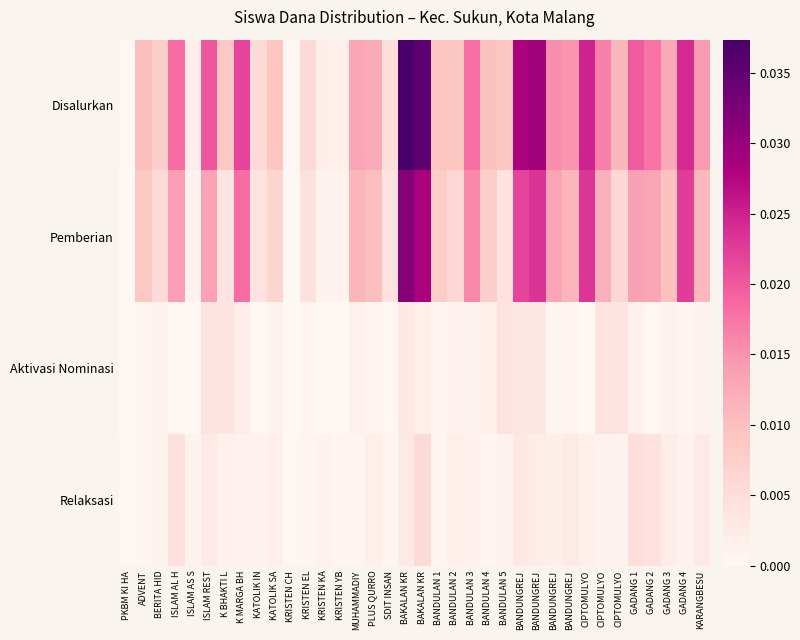

Reading left to right, extract all data points from this chart.

Disalurkan: PKBM KI HA=0.0	ADVENT=0.0	BERITA HID=0.0	ISLAM AL H=0.0	ISLAM AS S=0.0	ISLAM REST=0.0	K BHAKTI L=0.0	K MARGA BH=0.0	KATOLIK IN=0.0	KATOLIK SA=0.0	KRISTEN CH=0.0	KRISTEN EL=0.0	KRISTEN KA=0.0	KRISTEN YB=0.0	MUHAMMADIY=0.0	PLUS QURRO=0.0	SDIT INSAN=0.0	BAKALAN KR=0.0	BAKALAN KR=0.0	BANDULAN 1=0.0	BANDULAN 2=0.0	BANDULAN 3=0.0	BANDULAN 4=0.0	BANDULAN 5=0.0	BANDUNGREJ=0.0	BANDUNGREJ=0.0	BANDUNGREJ=0.0	BANDUNGREJ=0.0	CIPTOMULYO=0.0	CIPTOMULYO=0.0	CIPTOMULYO=0.0	GADANG 1=0.0	GADANG 2=0.0	GADANG 3=0.0	GADANG 4=0.0	KARANGBESU=0.0
Pemberian: PKBM KI HA=0.0	ADVENT=0.0	BERITA HID=0.0	ISLAM AL H=0.0	ISLAM AS S=0.0	ISLAM REST=0.0	K BHAKTI L=0.0	K MARGA BH=0.0	KATOLIK IN=0.0	KATOLIK SA=0.0	KRISTEN CH=0.0	KRISTEN EL=0.0	KRISTEN KA=0.0	KRISTEN YB=0.0	MUHAMMADIY=0.0	PLUS QURRO=0.0	SDIT INSAN=0.0	BAKALAN KR=0.0	BAKALAN KR=0.0	BANDULAN 1=0.0	BANDULAN 2=0.0	BANDULAN 3=0.0	BANDULAN 4=0.0	BANDULAN 5=0.0	BANDUNGREJ=0.0	BANDUNGREJ=0.0	BANDUNGREJ=0.0	BANDUNGREJ=0.0	CIPTOMULYO=0.0	CIPTOMULYO=0.0	CIPTOMULYO=0.0	GADANG 1=0.0	GADANG 2=0.0	GADANG 3=0.0	GADANG 4=0.0	KARANGBESU=0.0
Aktivasi Nominasi: PKBM KI HA=0.0	ADVENT=0.0	BERITA HID=0.0	ISLAM AL H=0.0	ISLAM AS S=0.0	ISLAM REST=0.0	K BHAKTI L=0.0	K MARGA BH=0.0	KATOLIK IN=0.0	KATOLIK SA=0.0	KRISTEN CH=0.0	KRISTEN EL=0.0	KRISTEN KA=0.0	KRISTEN YB=0.0	MUHAMMADIY=0.0	PLUS QURRO=0.0	SDIT INSAN=0.0	BAKALAN KR=0.0	BAKALAN KR=0.0	BANDULAN 1=0.0	BANDULAN 2=0.0	BANDULAN 3=0.0	BANDULAN 4=0.0	BANDULAN 5=0.0	BANDUNGREJ=0.0	BANDUNGREJ=0.0	BANDUNGREJ=0.0	BANDUNGREJ=0.0	CIPTOMULYO=0.0	CIPTOMULYO=0.0	CIPTOMULYO=0.0	GADANG 1=0.0	GADANG 2=0.0	GADANG 3=0.0	GADANG 4=0.0	KARANGBESU=0.0
Relaksasi: PKBM KI HA=0.0	ADVENT=0.0	BERITA HID=0.0	ISLAM AL H=0.0	ISLAM AS S=0.0	ISLAM REST=0.0	K BHAKTI L=0.0	K MARGA BH=0.0	KATOLIK IN=0.0	KATOLIK SA=0.0	KRISTEN CH=0.0	KRISTEN EL=0.0	KRISTEN KA=0.0	KRISTEN YB=0.0	MUHAMMADIY=0.0	PLUS QURRO=0.0	SDIT INSAN=0.0	BAKALAN KR=0.0	BAKALAN KR=0.0	BANDULAN 1=0.0	BANDULAN 2=0.0	BANDULAN 3=0.0	BANDULAN 4=0.0	BANDULAN 5=0.0	BANDUNGREJ=0.0	BANDUNGREJ=0.0	BANDUNGREJ=0.0	BANDUNGREJ=0.0	CIPTOMULYO=0.0	CIPTOMULYO=0.0	CIPTOMULYO=0.0	GADANG 1=0.0	GADANG 2=0.0	GADANG 3=0.0	GADANG 4=0.0	KARANGBESU=0.0